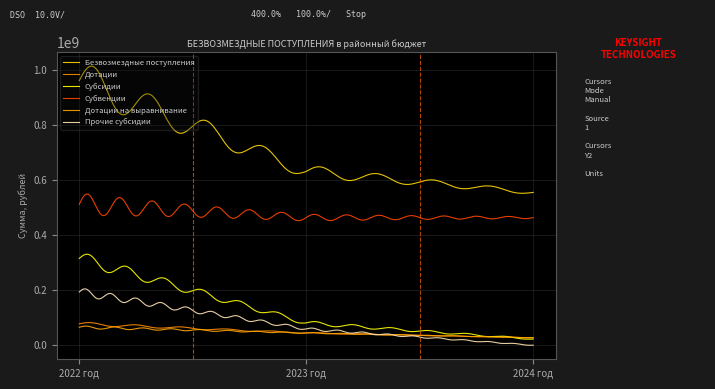

At how many categories does at least one series exceed 393437261?

300